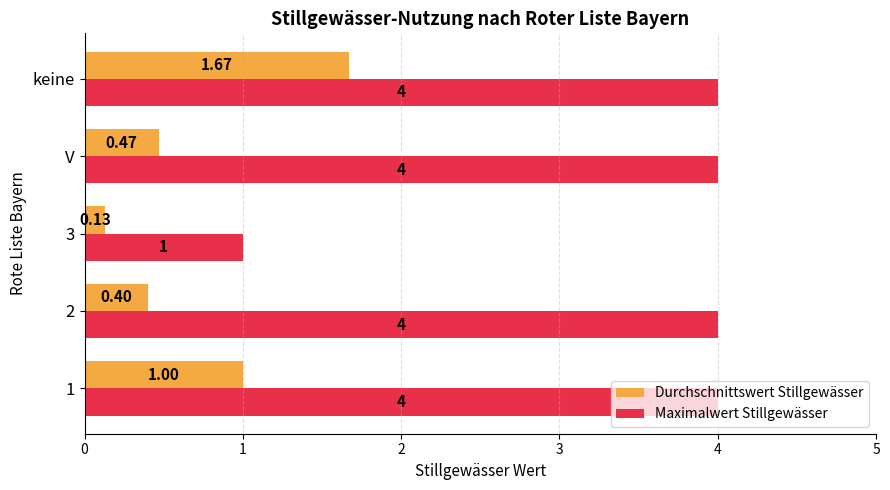

Rank the series at keine from lowest to highest value.

Durchschnittswert Stillgewässer, Maximalwert Stillgewässer